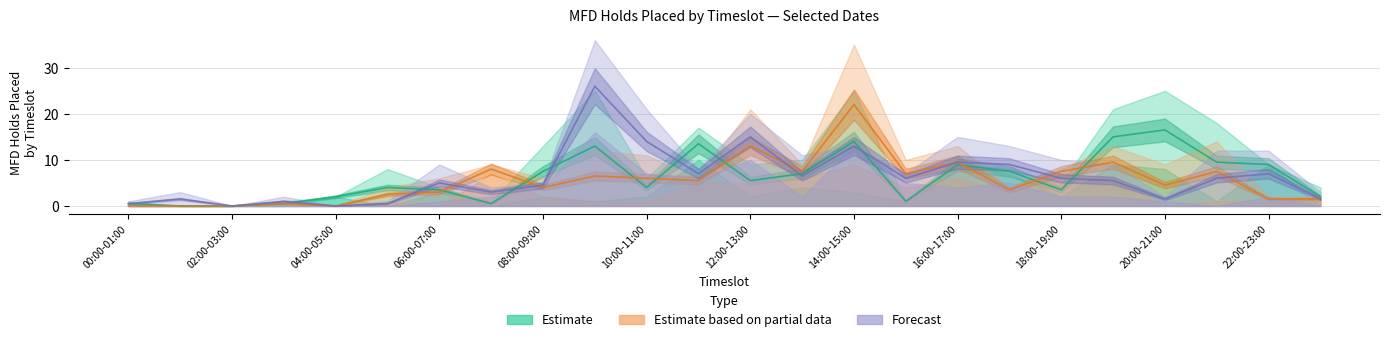

What is the greatest value displayed?

36